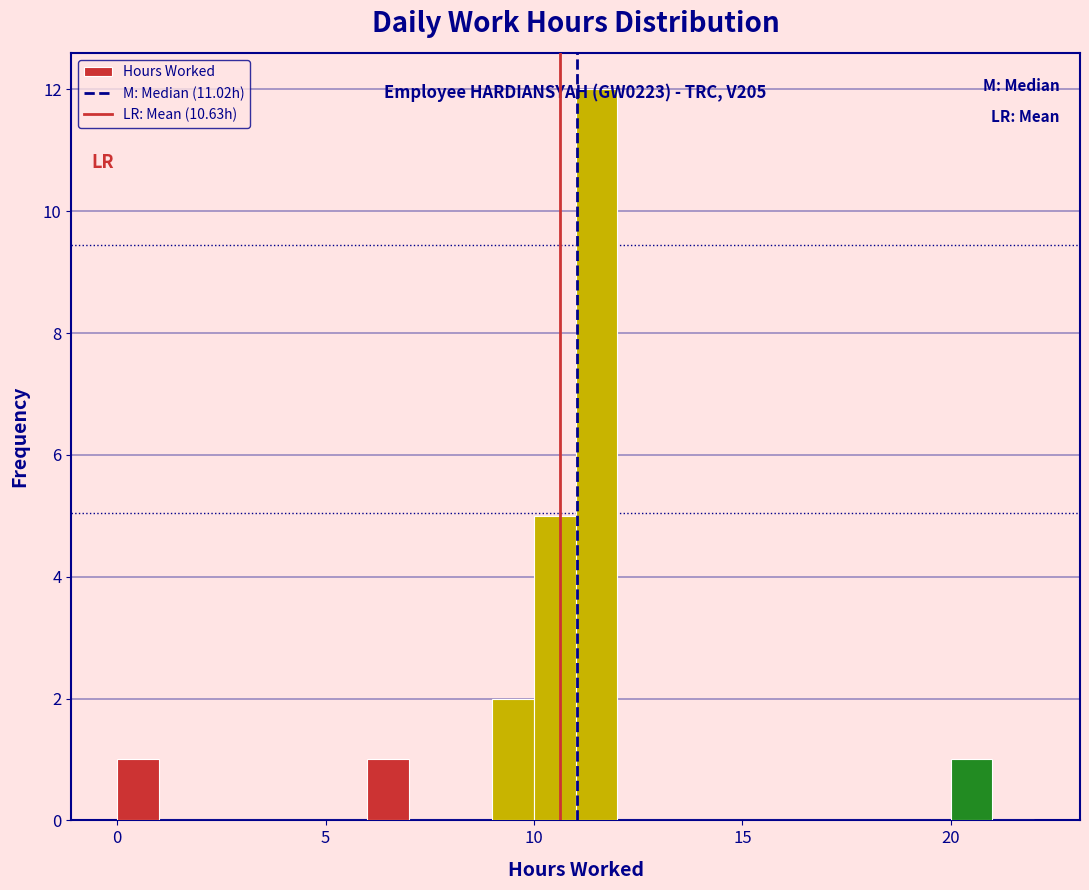

Around what value on the x-axis is the tallest bar? Give the approximate position of its centre, as read against the axis.

11.5